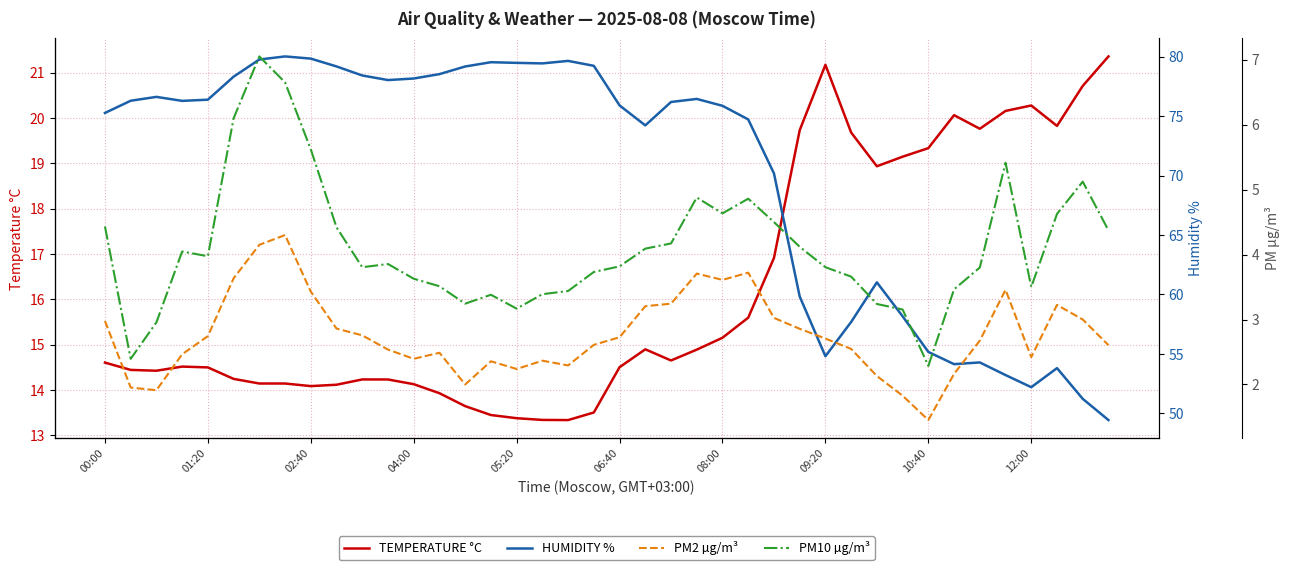

Reading right to left, what are all the values shown in this chart?

TEMPERATURE °C: 21.4	20.7	19.8	20.3	20.2	19.8	20.1	19.3	19.1	18.9	19.7	21.2	19.7	16.9	15.6	15.2	14.9	14.7	14.9	14.5	13.5	13.3	13.3	13.4	13.4	13.6	13.9	14.1	14.2	14.2	14.1	14.1	14.1	14.1	14.2	14.5	14.5	14.4	14.4	14.6
HUMIDITY %: 49.4	51.2	53.8	52.2	53.2	54.3	54.1	55.2	58.2	61.0	57.7	54.8	59.8	70.2	74.7	75.9	76.4	76.2	74.2	75.9	79.2	79.6	79.4	79.5	79.5	79.2	78.5	78.2	78.0	78.4	79.2	79.8	80.0	79.8	78.3	76.4	76.3	76.6	76.3	75.3
PM2 µg/m³: 2.6	3.0	3.2	2.4	3.5	2.7	2.2	1.5	1.8	2.1	2.5	2.7	2.9	3.0	3.7	3.6	3.7	3.2	3.2	2.7	2.6	2.3	2.4	2.2	2.4	2.0	2.5	2.4	2.5	2.8	2.9	3.4	4.3	4.2	3.6	2.7	2.5	1.9	2.0	3.0
PM10 µg/m³: 4.4	5.1	4.6	3.5	5.4	3.8	3.5	2.3	3.2	3.2	3.7	3.8	4.1	4.5	4.9	4.6	4.9	4.2	4.1	3.8	3.7	3.4	3.4	3.2	3.4	3.2	3.5	3.6	3.9	3.8	4.4	5.6	6.7	7.0	6.1	4.0	4.0	3.0	2.4	4.4